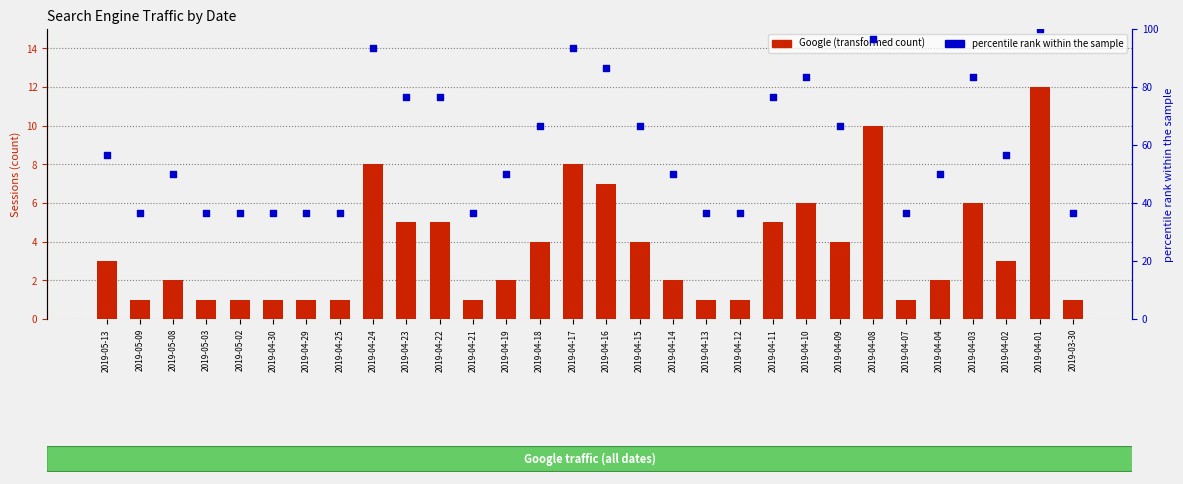

Which series has the widest spread of Y values?

percentile rank within the sample